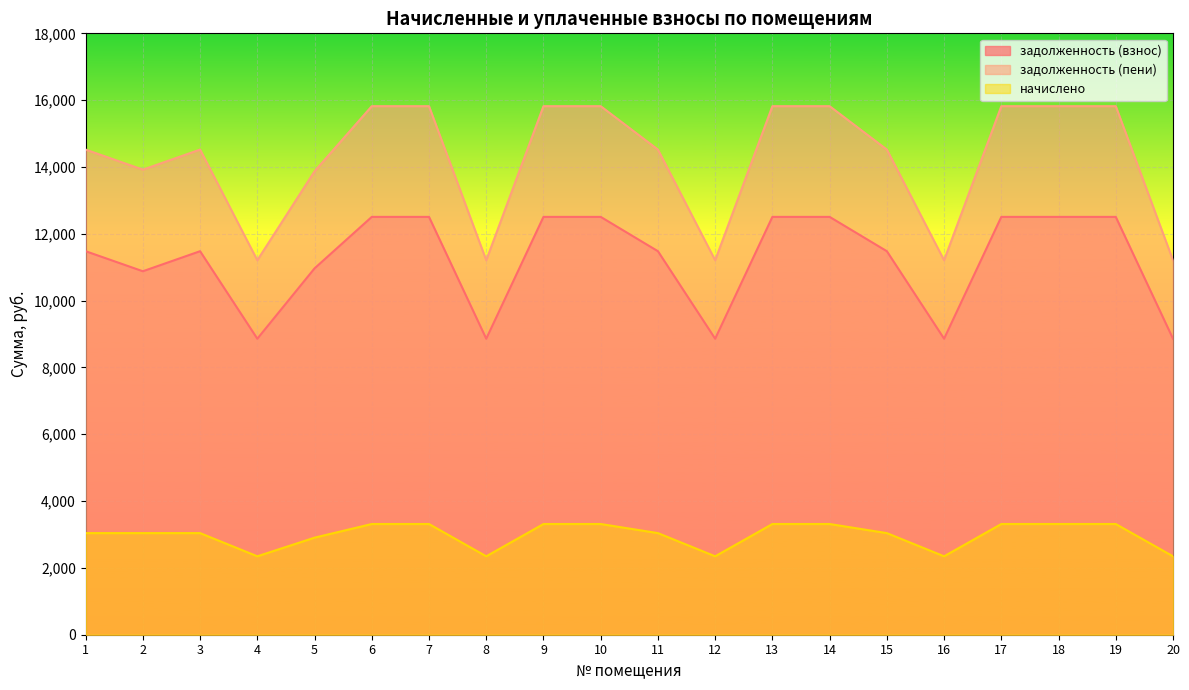

What is the value of the задолженность (взнос) point at the 12th from the left?

8859.6